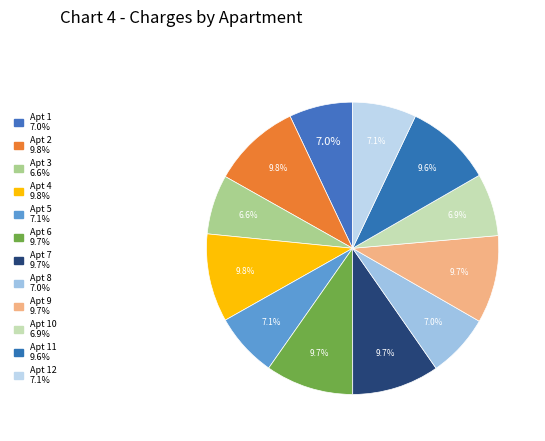

Which slice is the largest?

2